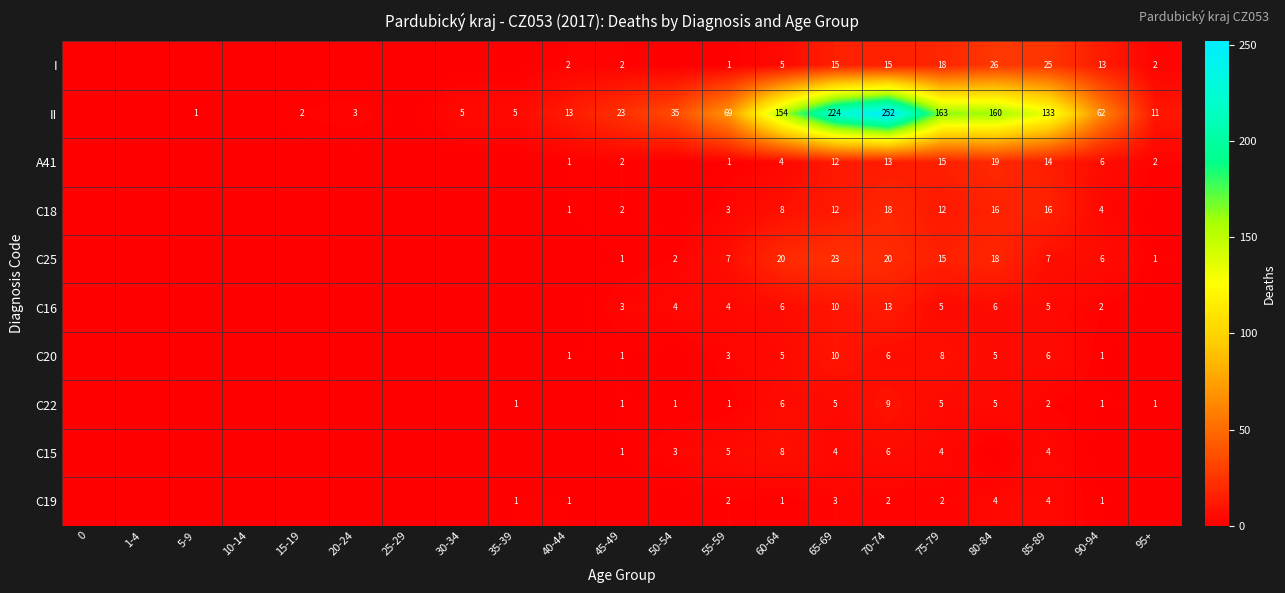

The C18 series shows 12 at 70-74. True or false?

False